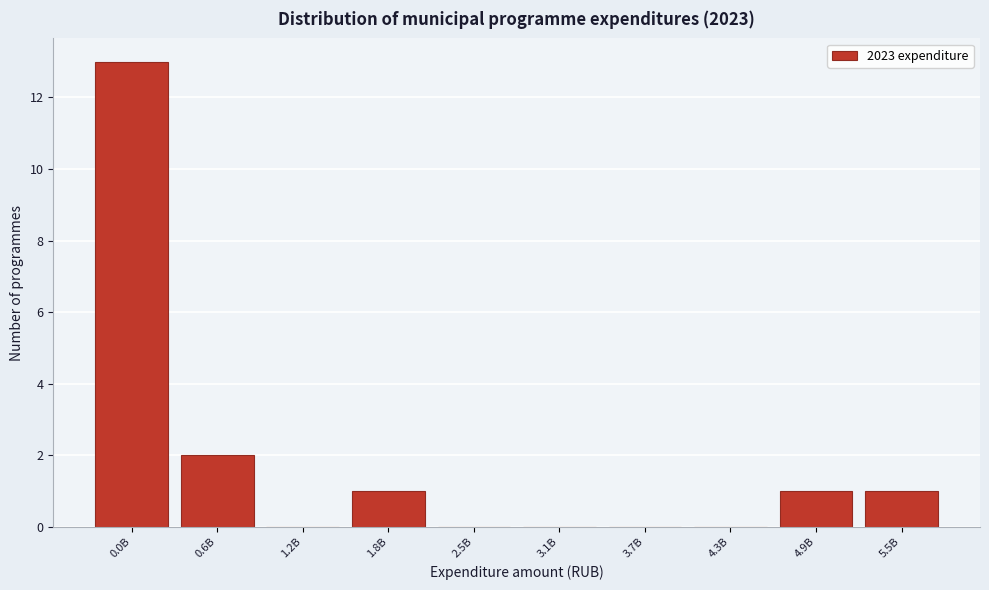

Reading right to left, what are all the values shown in this chart?

5.5B=1	4.9B=1	4.3B=0	3.7B=0	3.1B=0	2.5B=0	1.8B=1	1.2B=0	0.6B=2	0.0B=13